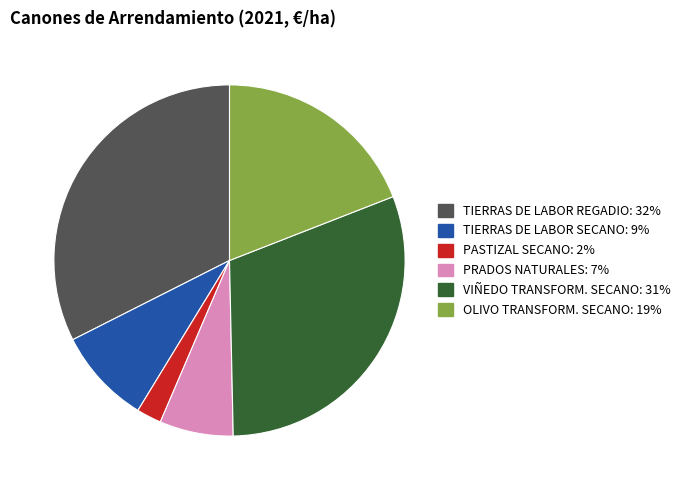

Does any single category account for the majority?

No